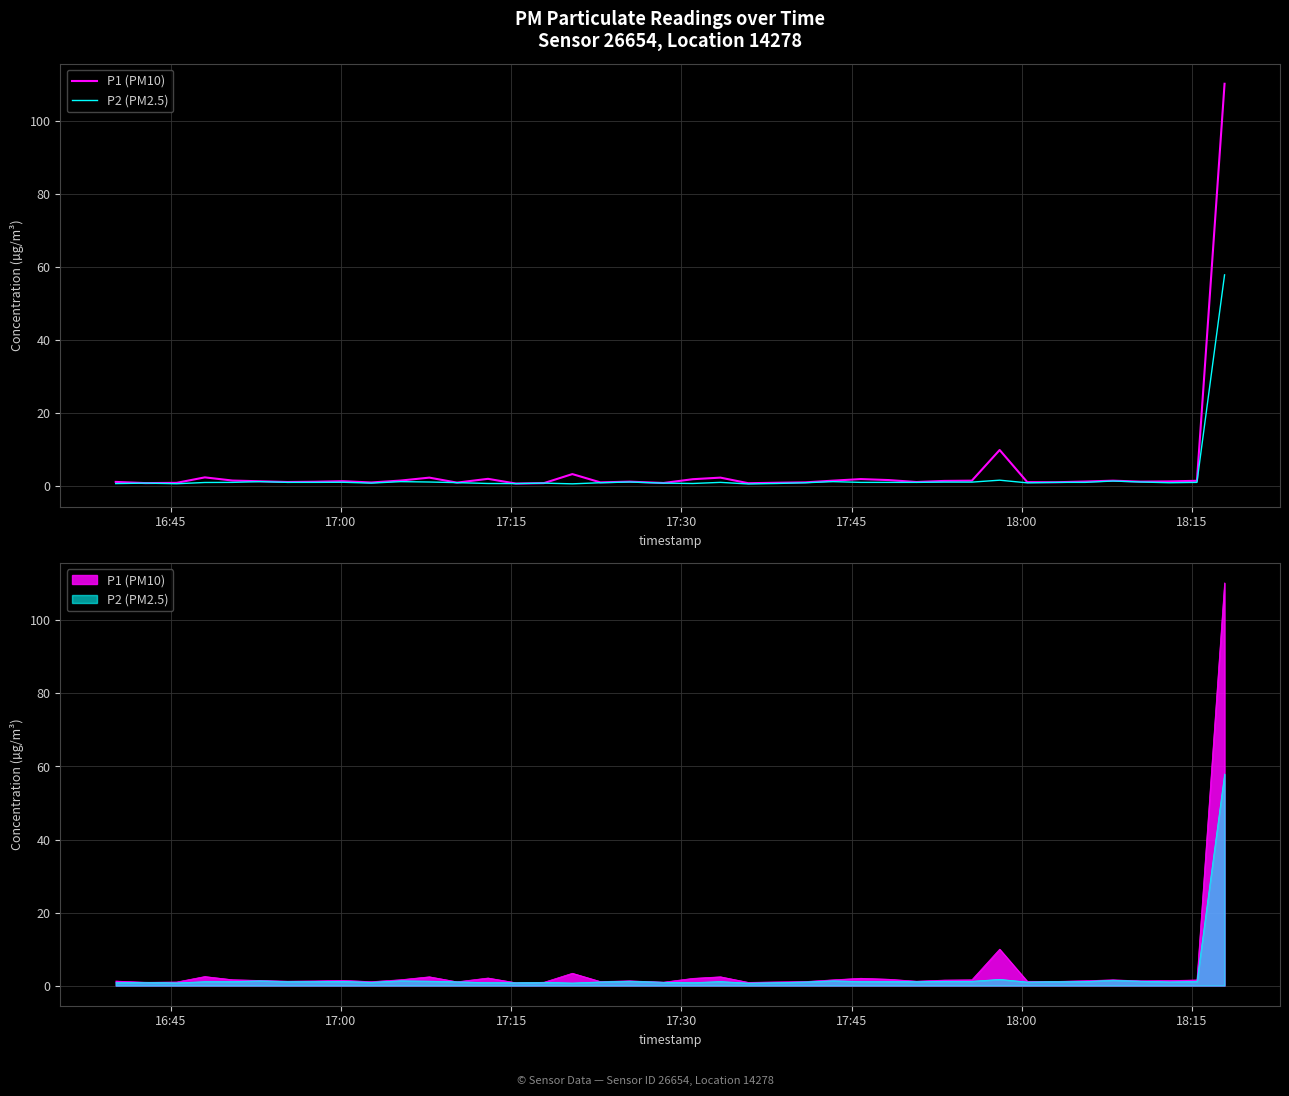

The P1 (PM10) series shows 0.6 at 12. True or false?

False